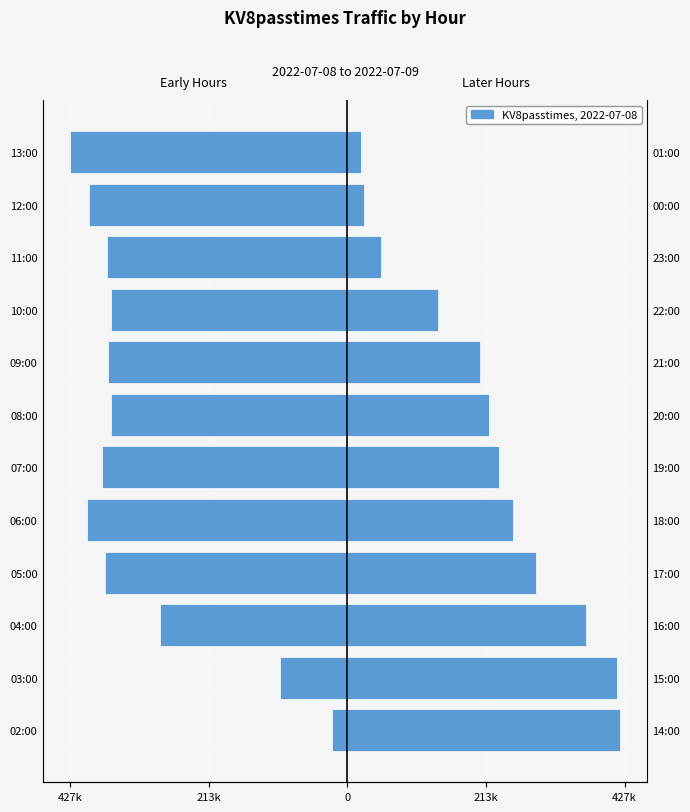

Reading left to right, what are all the values shown in this chart?

KV8passtimes (02-13h): -23572	-104241	-288497	-373166	-400811	-377815	-364110	-368304	-364279	-370985	-398481	-427181
KV8passtimes (14-01h): 419758	415706	367864	291143	255914	234276	218654	204127	139325	51917	26283	20836